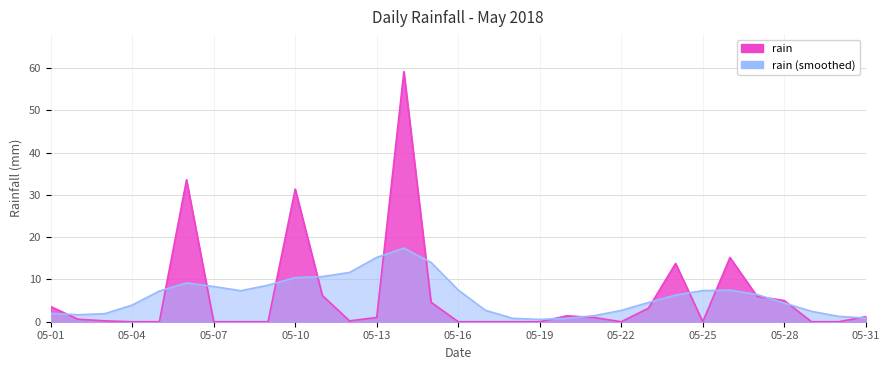

Reading left to right, what are all the values shown in this chart?

3.6	0.6	0.2	0.0	0.0	33.6	0.0	0.0	0.0	31.4	6.2	0.2	1.0	59.2	4.6	0.0	0.0	0.0	0.0	1.4	1.0	0.0	3.2	13.8	0.0	15.2	6.0	5.0	0.0	0.0	1.2